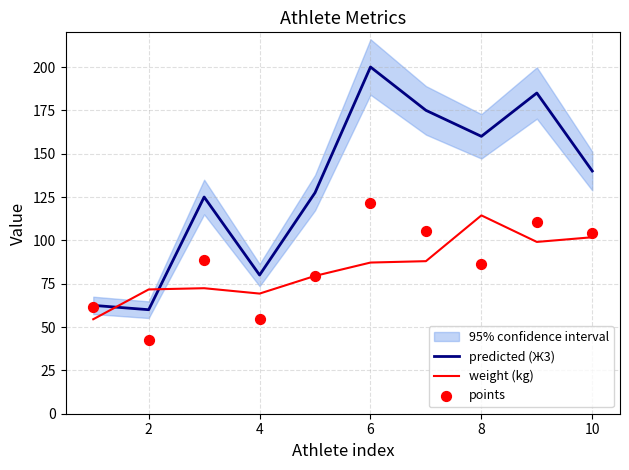

Which category has the highest value in the weight (kg) series?

8